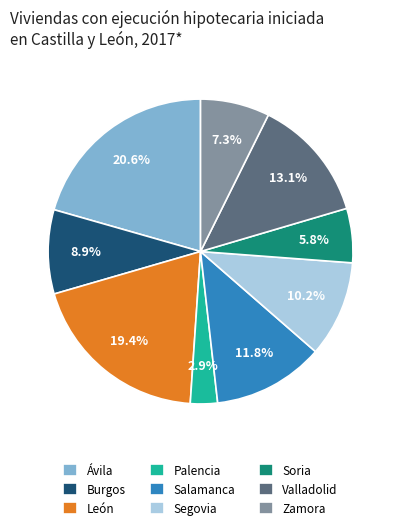

True or false: León accounts for 19% of the total.

True